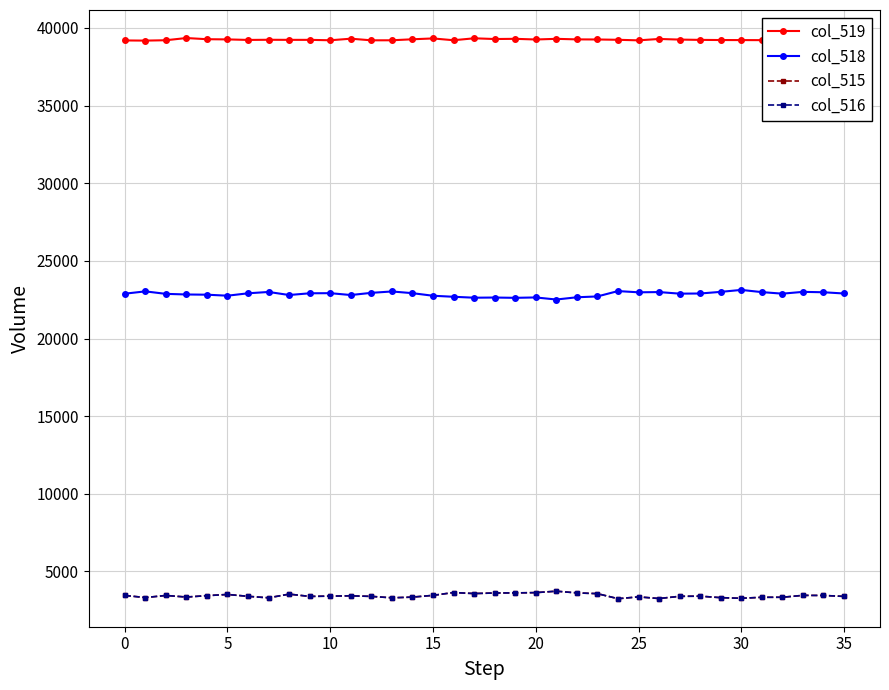

What is the difference between the maximum and minimum values in the col_516 series?

482